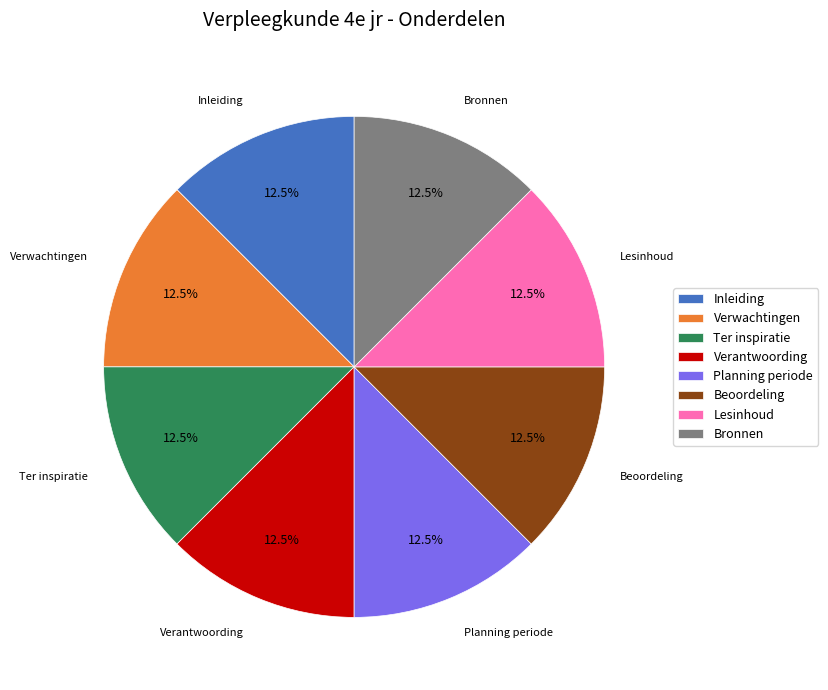

Count the number of slices in the pie.

8